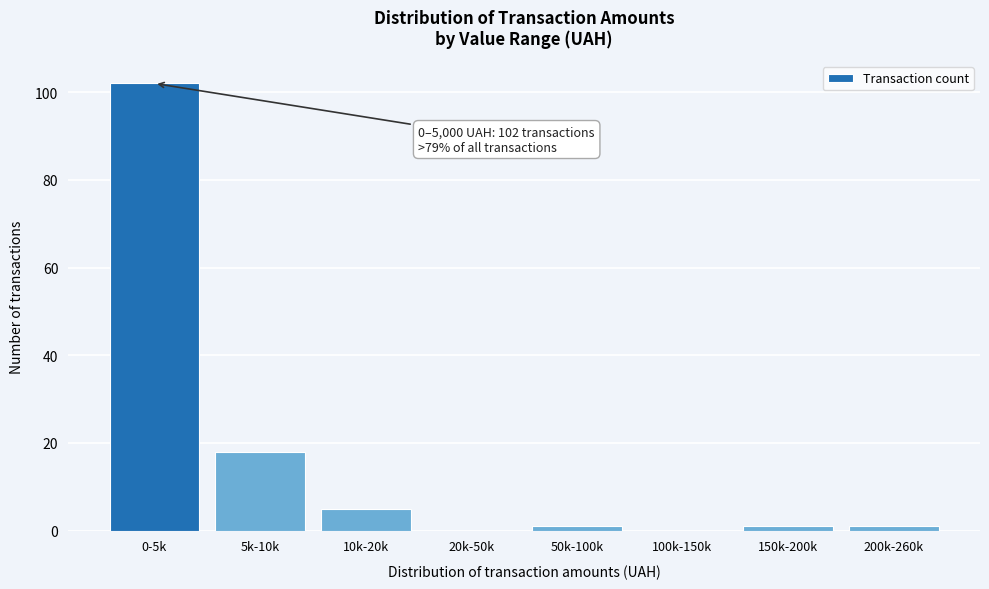

Reading left to right, what are all the values shown in this chart?

0-5k=102	5k-10k=18	10k-20k=5	20k-50k=0	50k-100k=1	100k-150k=0	150k-200k=1	200k-260k=1